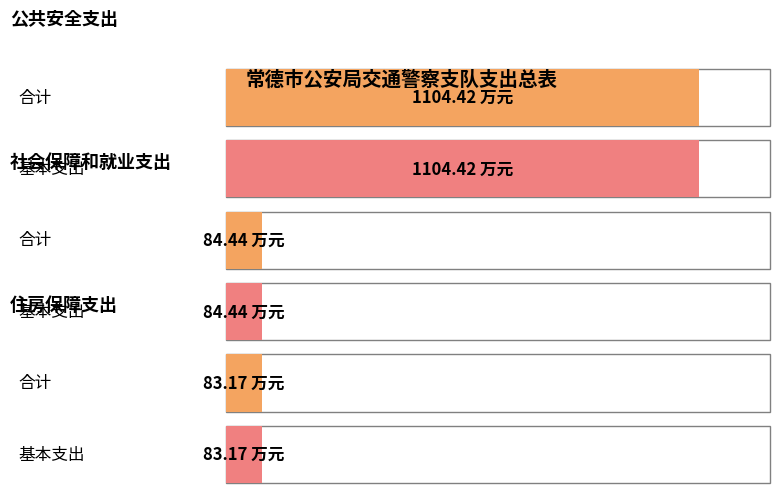

What is the average value of the 基本支出 series?

424.0